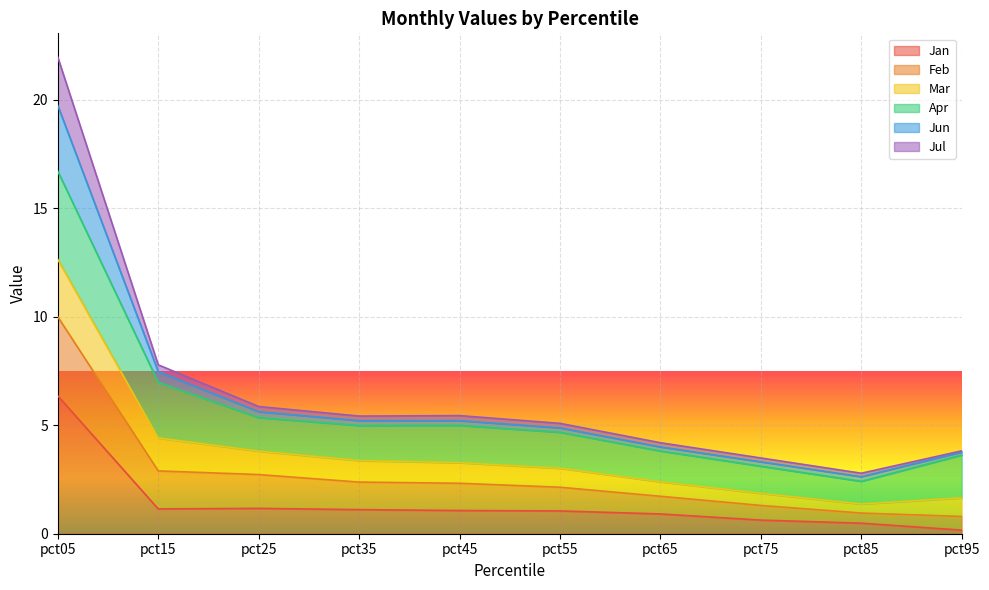

What are all the series names shown in the legend?

Jan, Feb, Mar, Apr, Jun, Jul